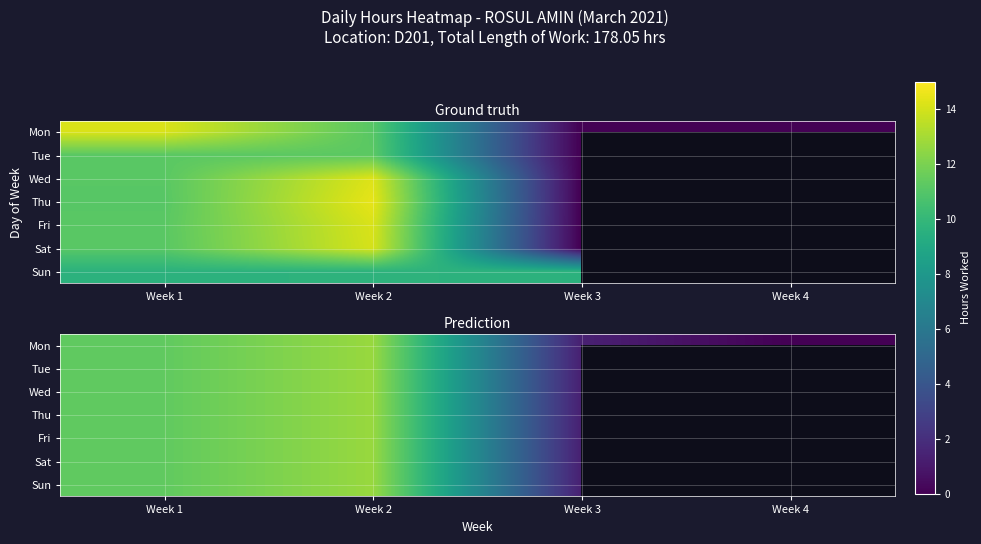

Between Week 3 and Week 1, which is larger?

Week 1